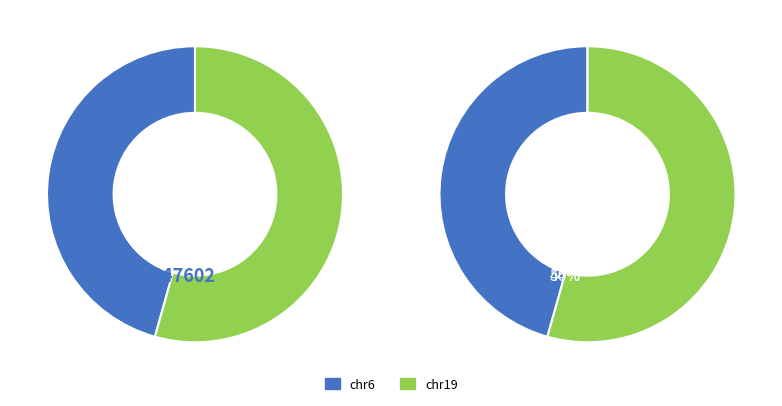

What is the largest slice in the pie chart?

chr19